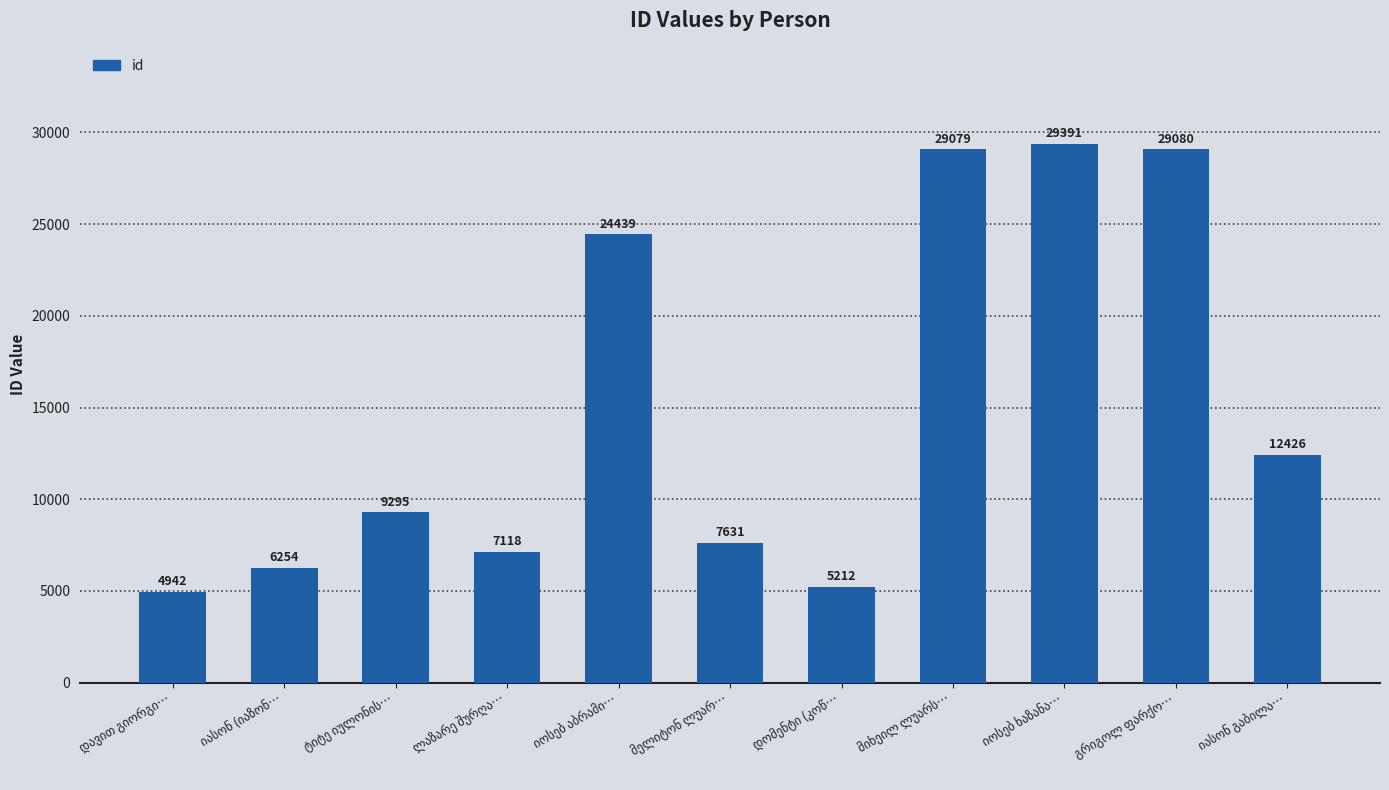

What is the value of the 3rd bar from the left?

9295